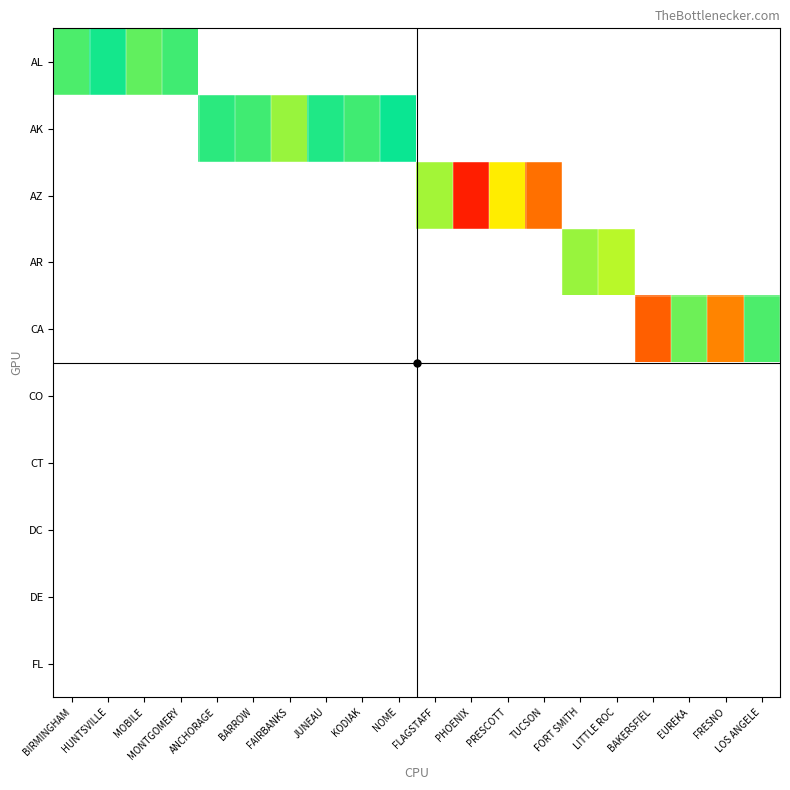

At how many categories does at least one series exceed 58?

16